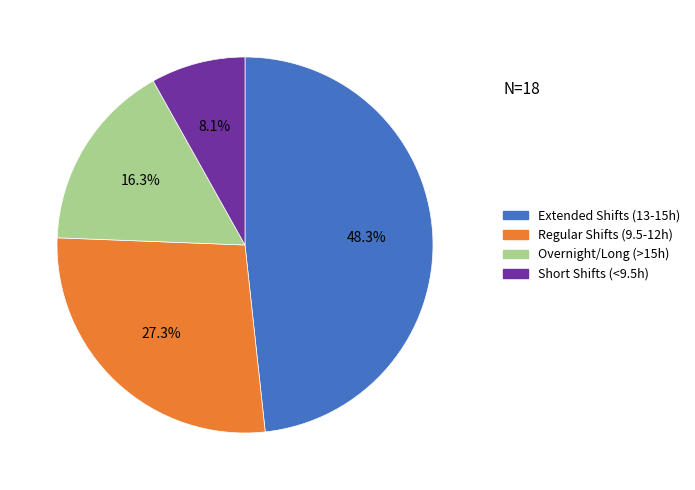

Is there any slice that represents more than half of the pie?

No